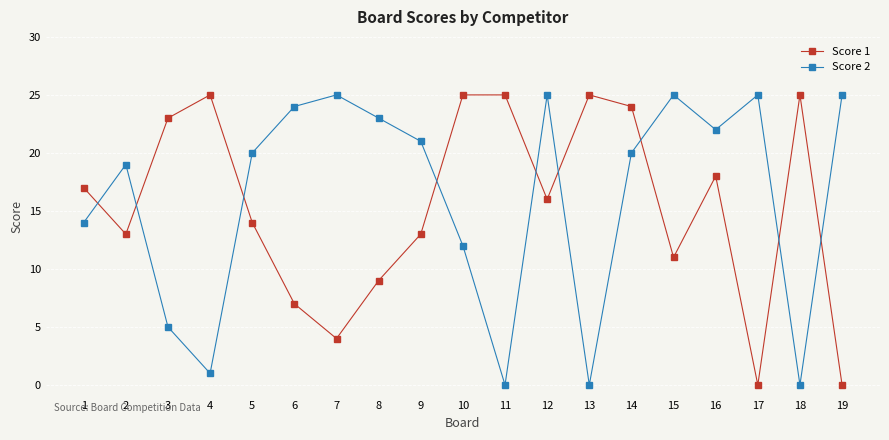

What is the maximum value shown in the chart?

25